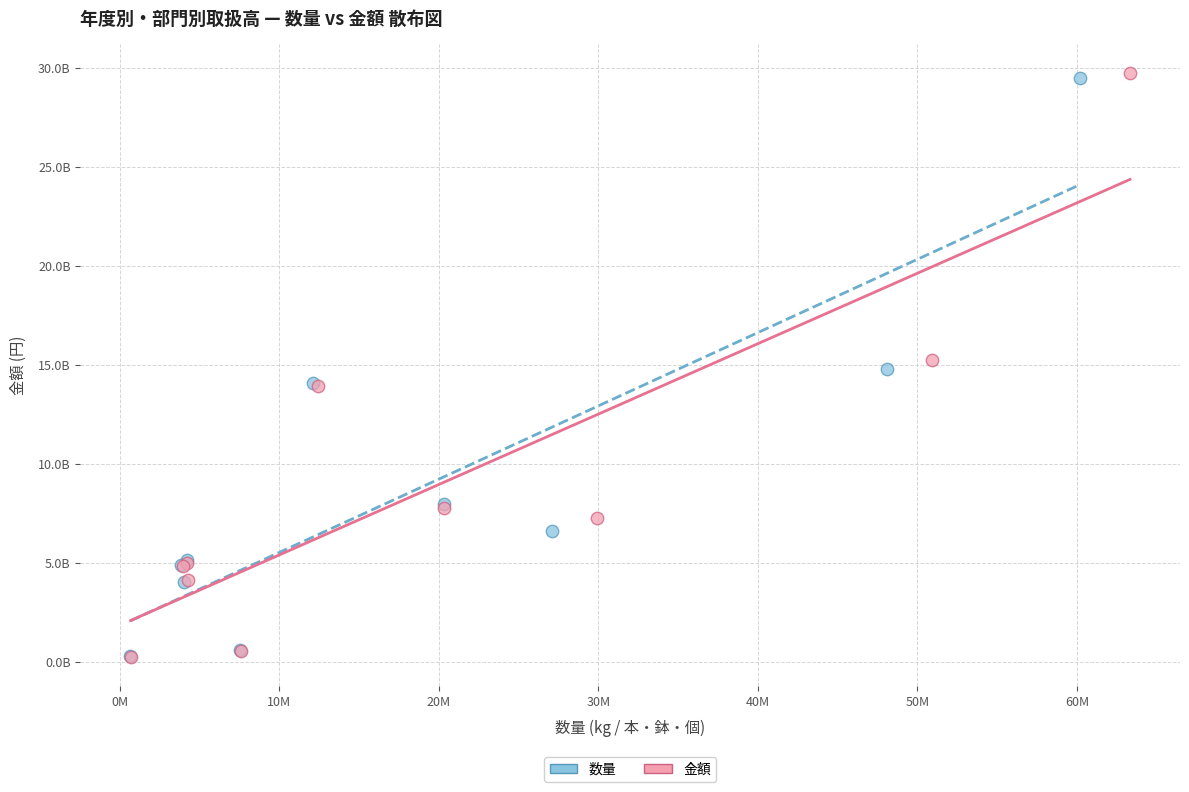

Which series has the widest spread of Y values?

金額